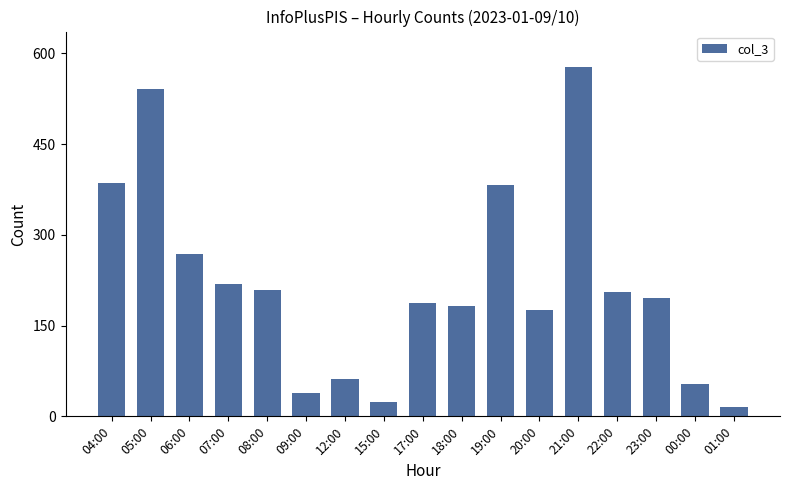

What is the label of the 9th bar from the left?

17:00